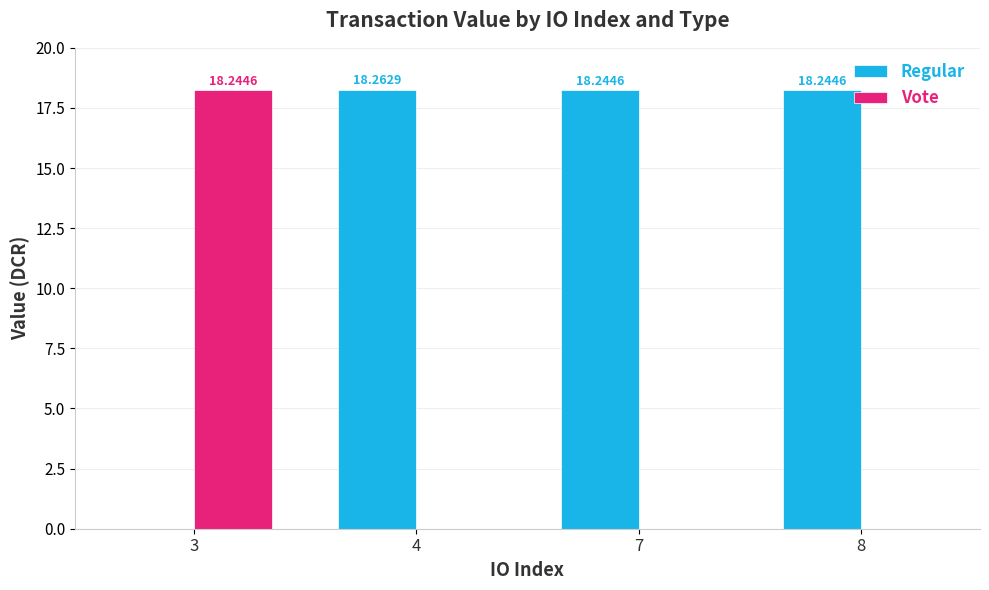

What is the total value across all series at 7?

18.2